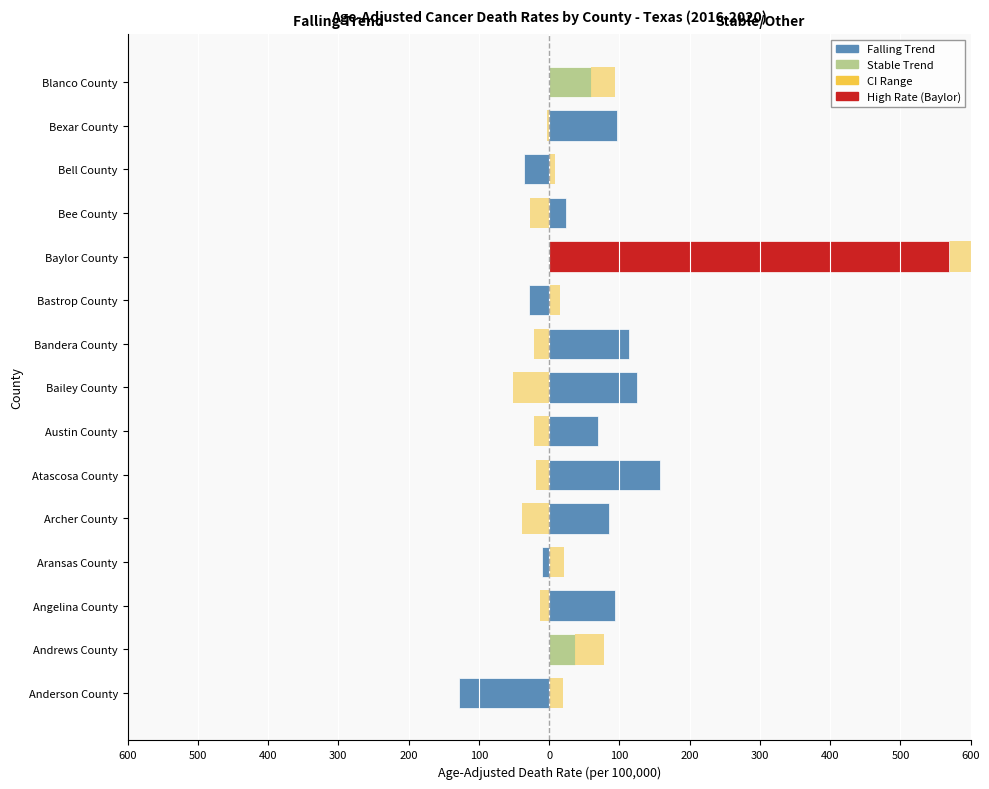

Which series changed the most between Atascosa County and Bee County?

Falling Trend